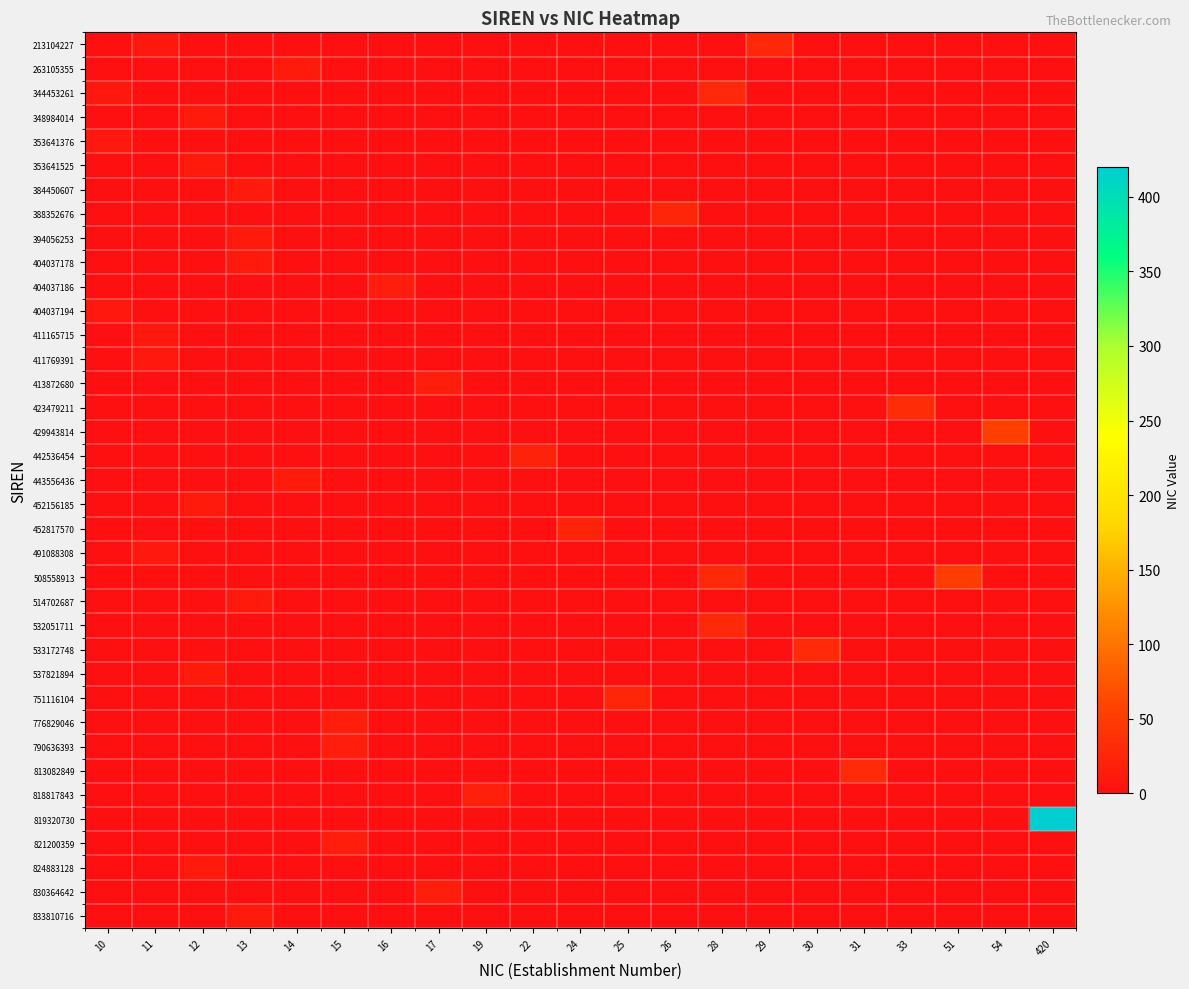

How many categories are shown in the chart?

21